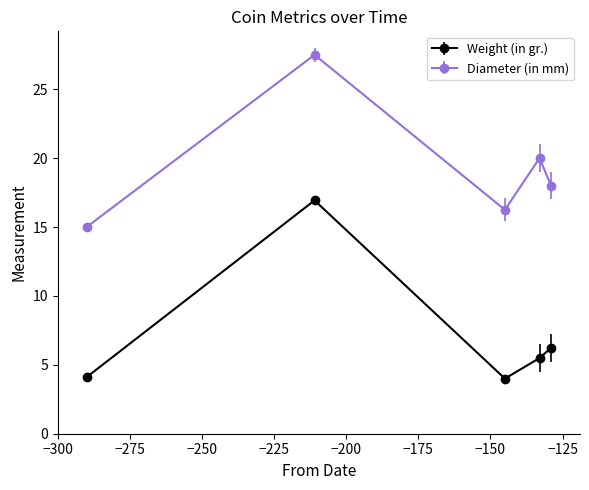

True or false: Weight (in gr.) and Diameter (in mm) intersect in this chart.

False